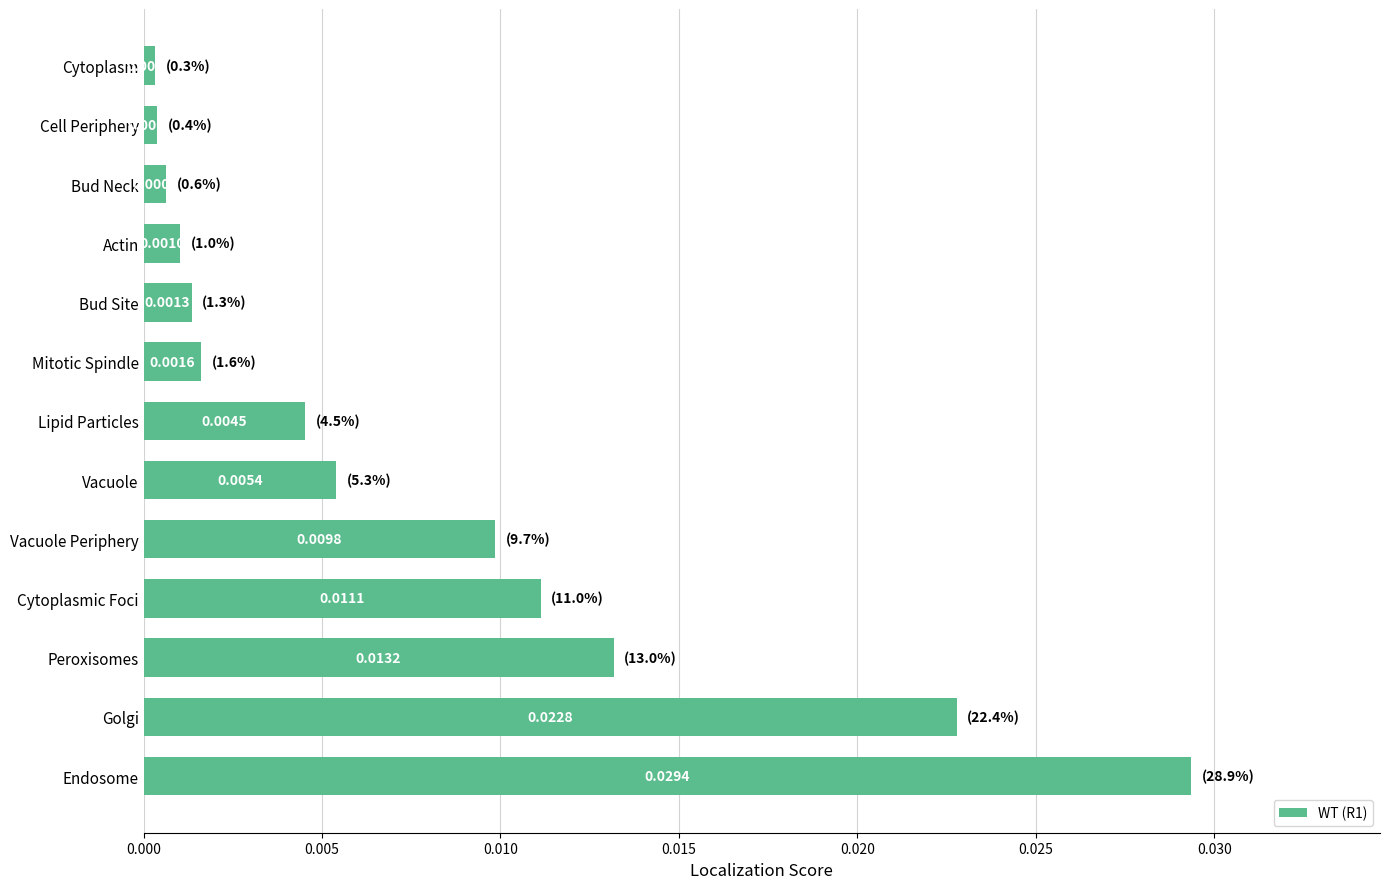

Between Bud Site and Bud Neck, which is larger?

Bud Site